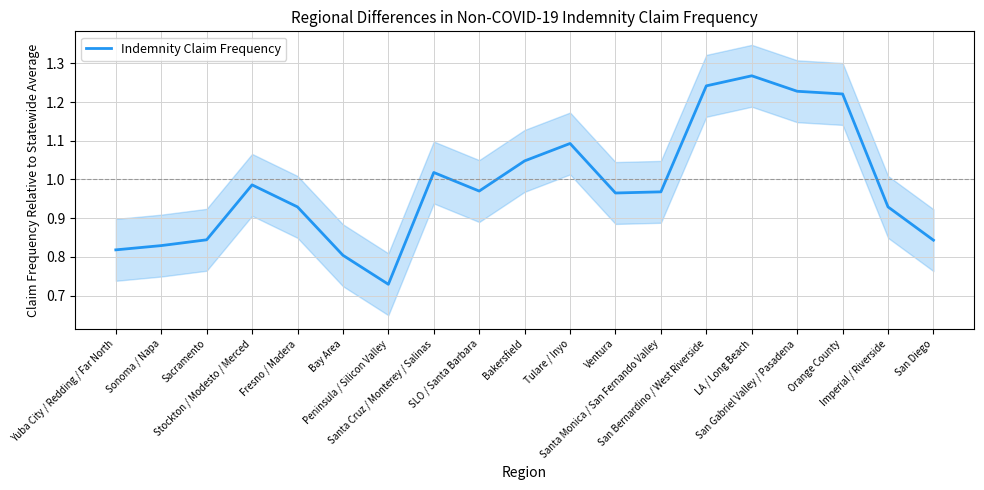

At which category does the data reach its first local peak?

Stockton / Modesto / Merced